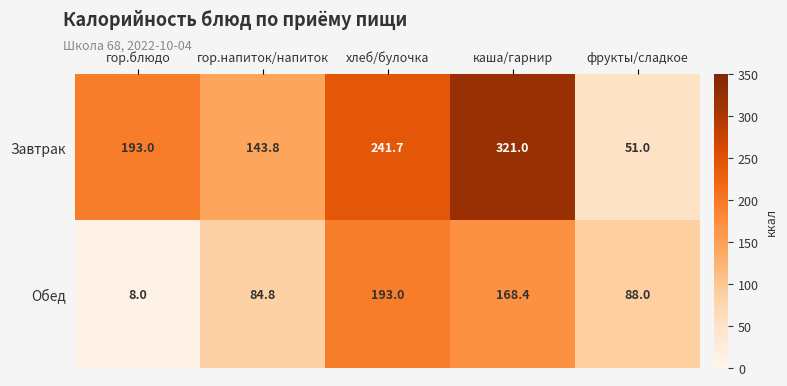

What is the total value across all series at фрукты/сладкое?

139.0